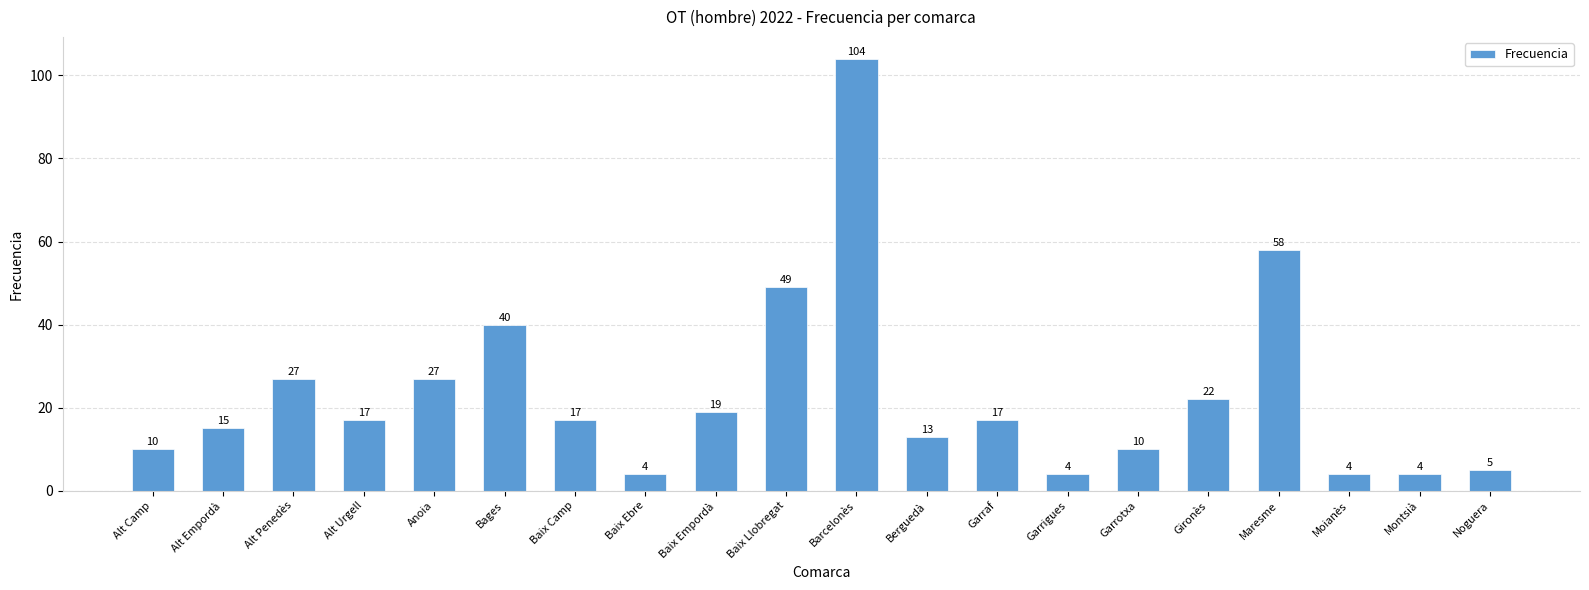

What is the value of the 10th bar from the left?

49